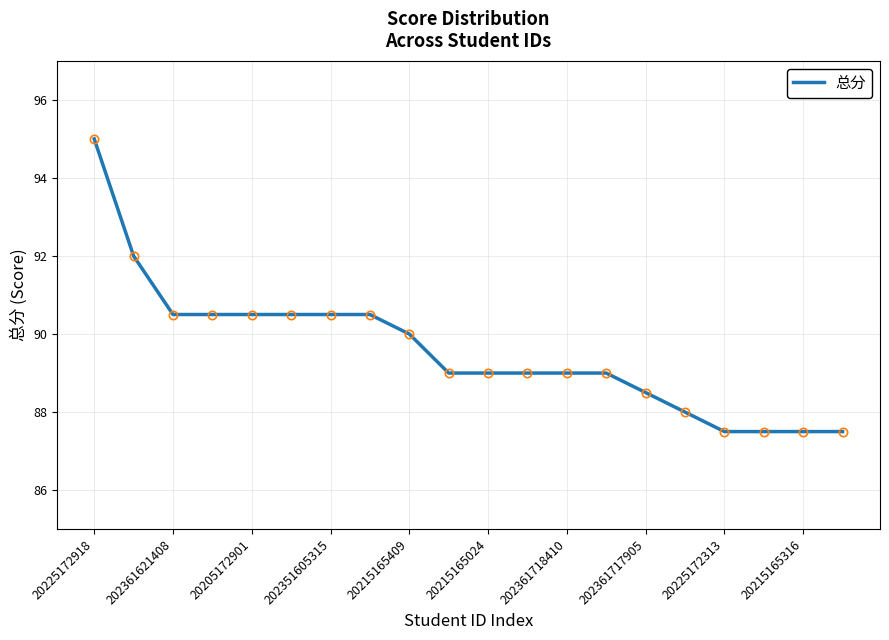

What is the greatest value displayed?

95.0